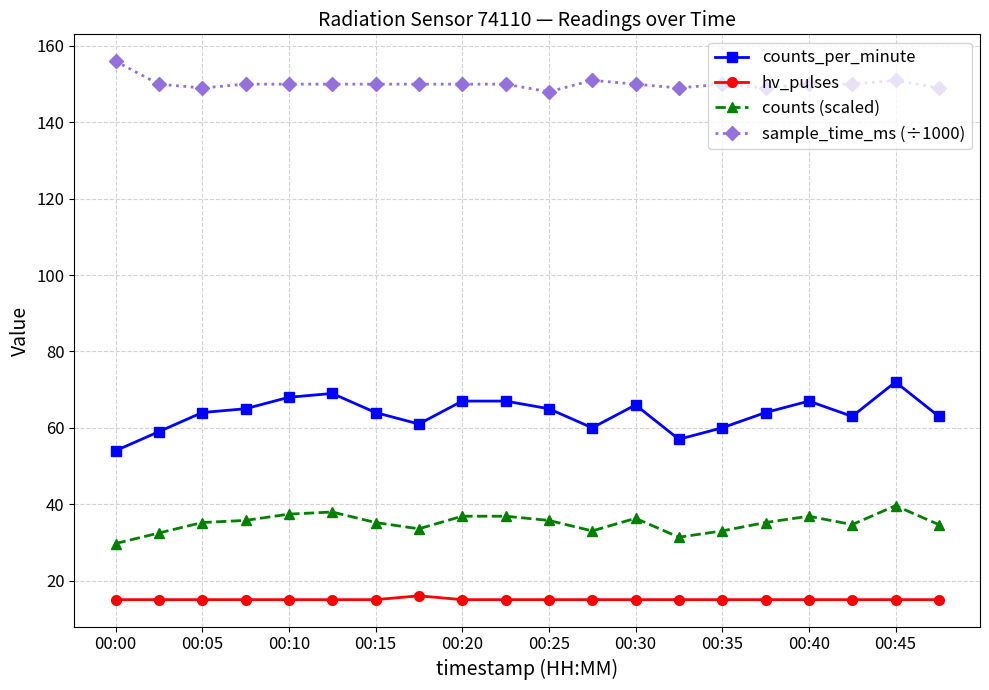

What is the difference between the maximum and minimum values in the counts (scaled) series?

9.9